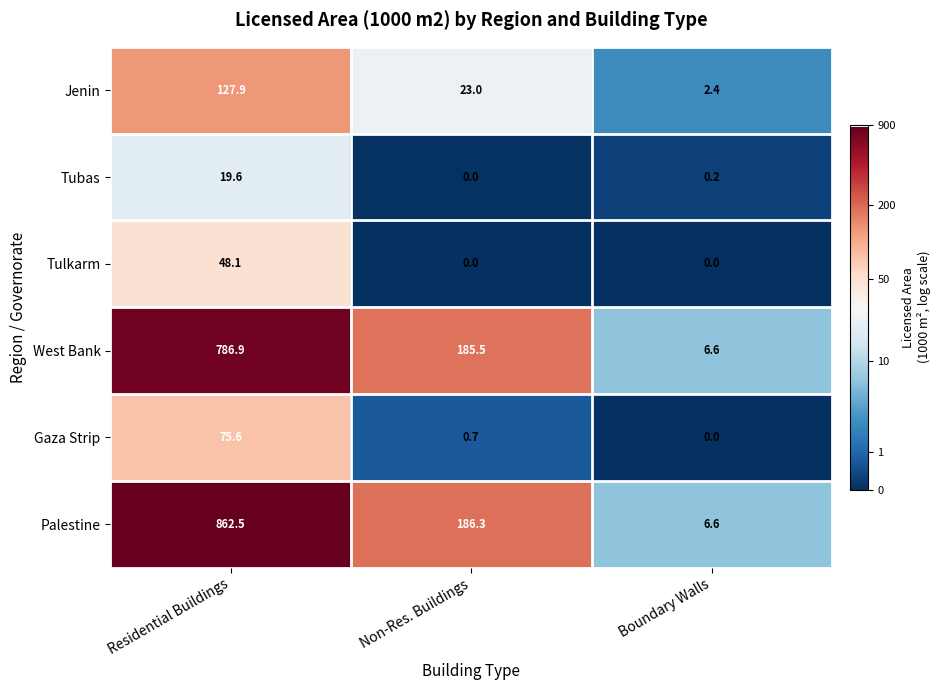

Which category has the lowest value in the West Bank series?

Boundary Walls